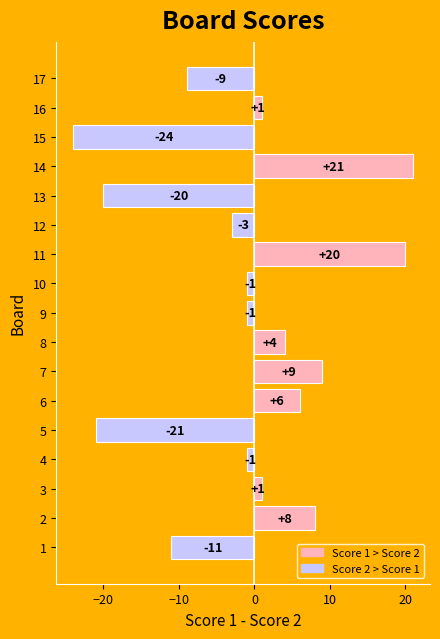

Count the number of values greater than -1.

8